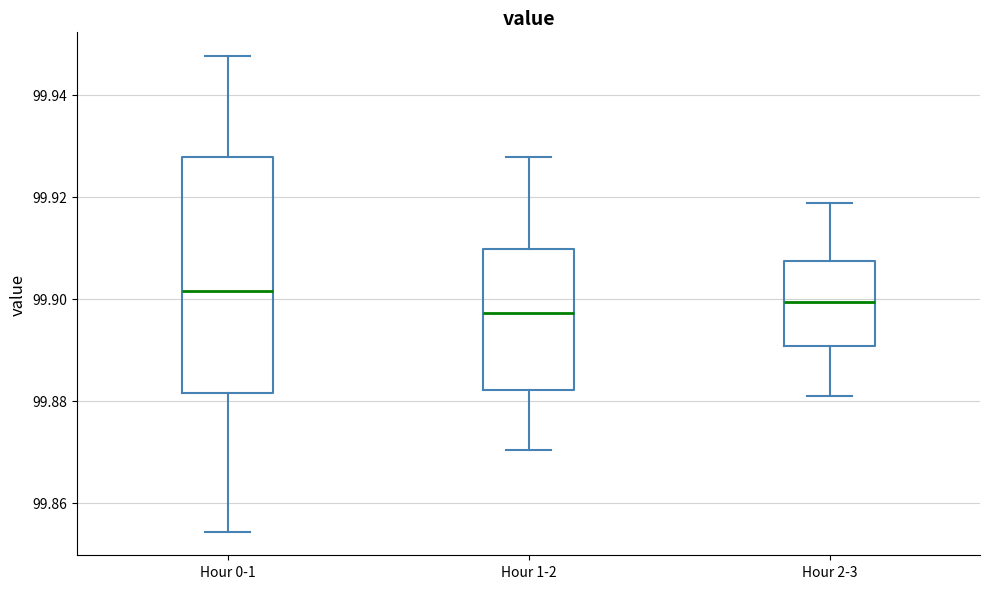

Reading left to right, read every box against the y-axis: the position of its median line, the range the box covers, and the ends of its whiskers. The values are not printed on the chart, so give them approximately, as read against the axis.

Hour 0-1: median 99.902, box 99.882 to 99.928, whiskers 99.854 to 99.948
Hour 1-2: median 99.898, box 99.882 to 99.910, whiskers 99.870 to 99.928
Hour 2-3: median 99.900, box 99.890 to 99.908, whiskers 99.880 to 99.918